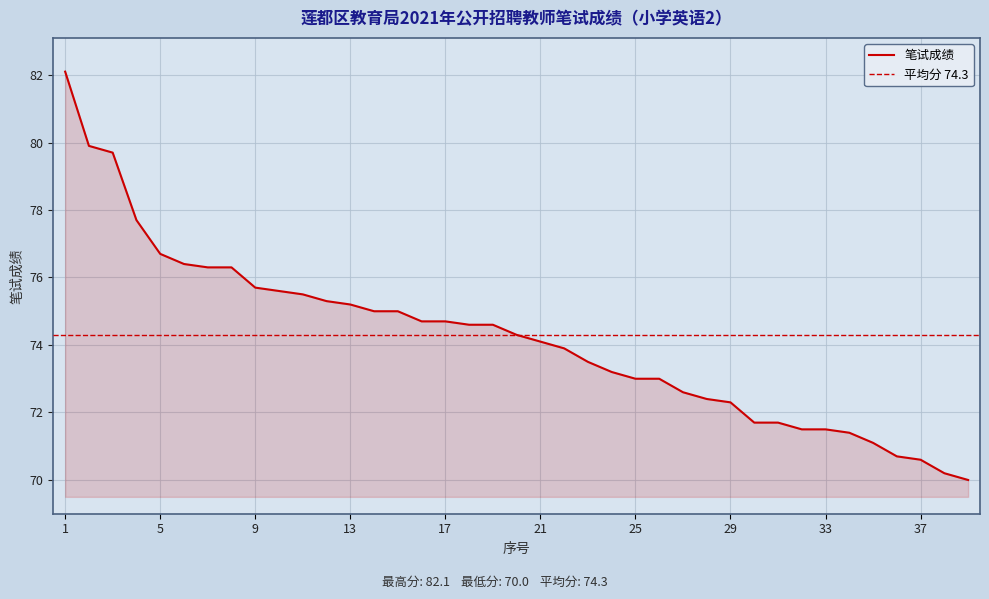

Between 13 and 37, which is larger?

13